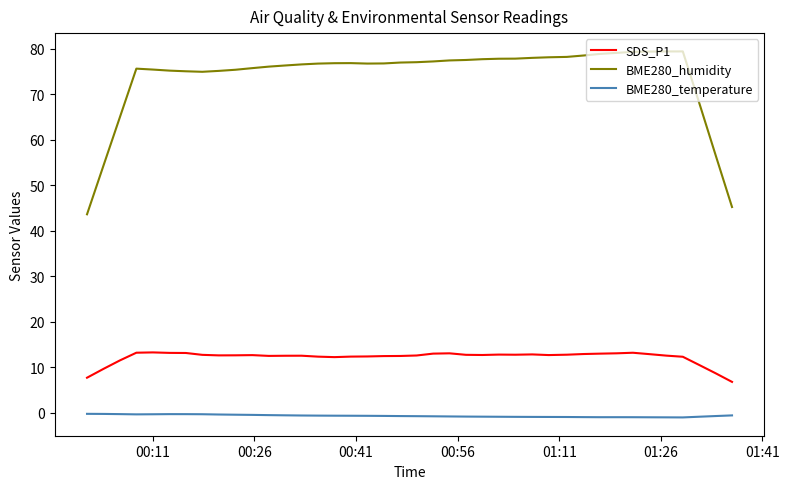

What is the greatest value displayed?

79.4